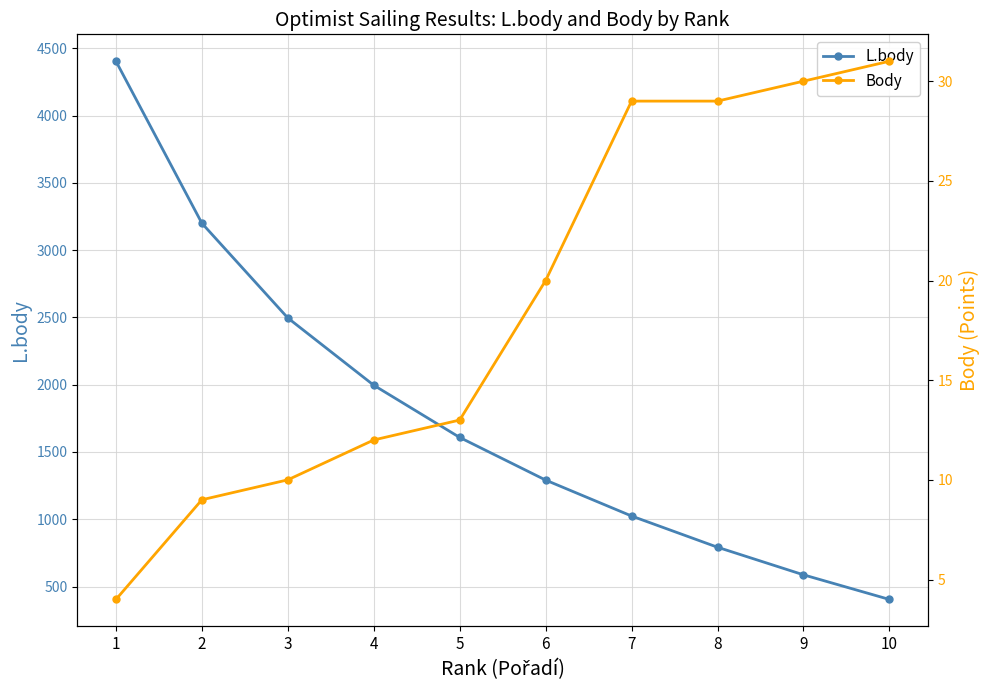

True or false: L.body has a value of 1024 at 7.

True